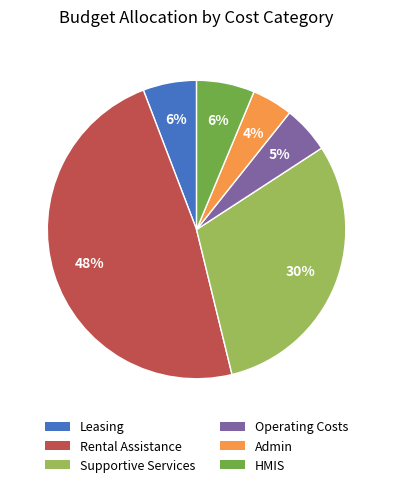

Does any single category account for the majority?

No